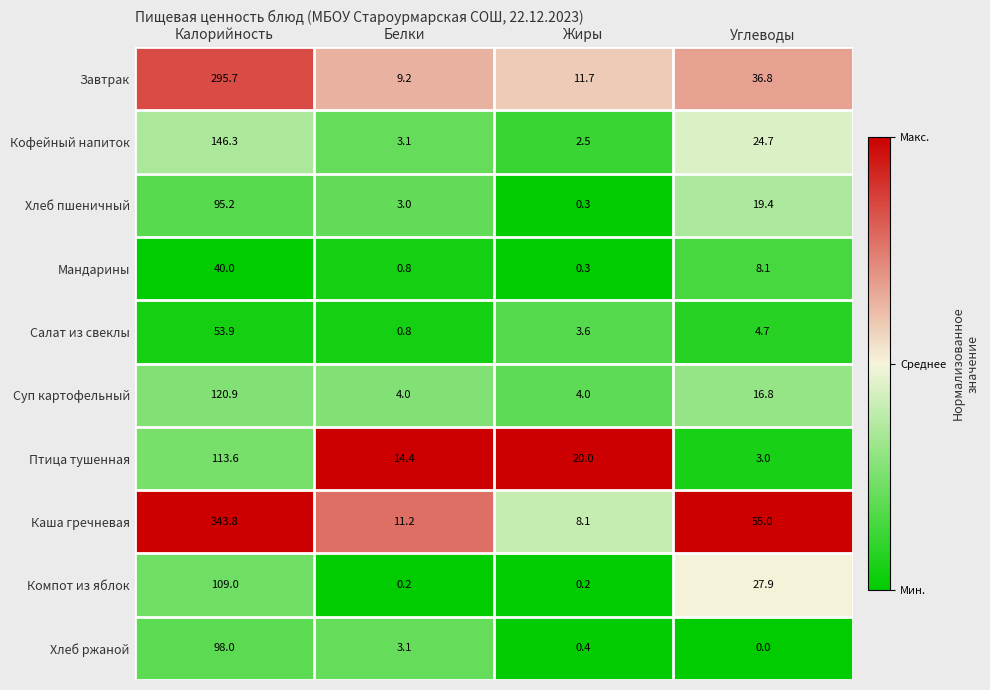

What is the maximum value shown in the chart?

343.8